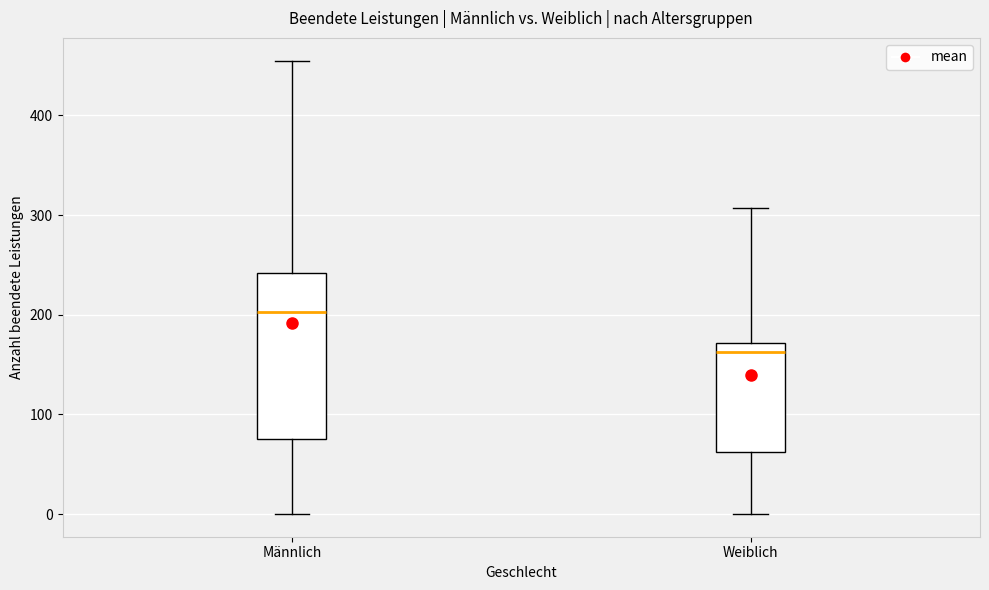

Which box has the lowest median line?

Weiblich